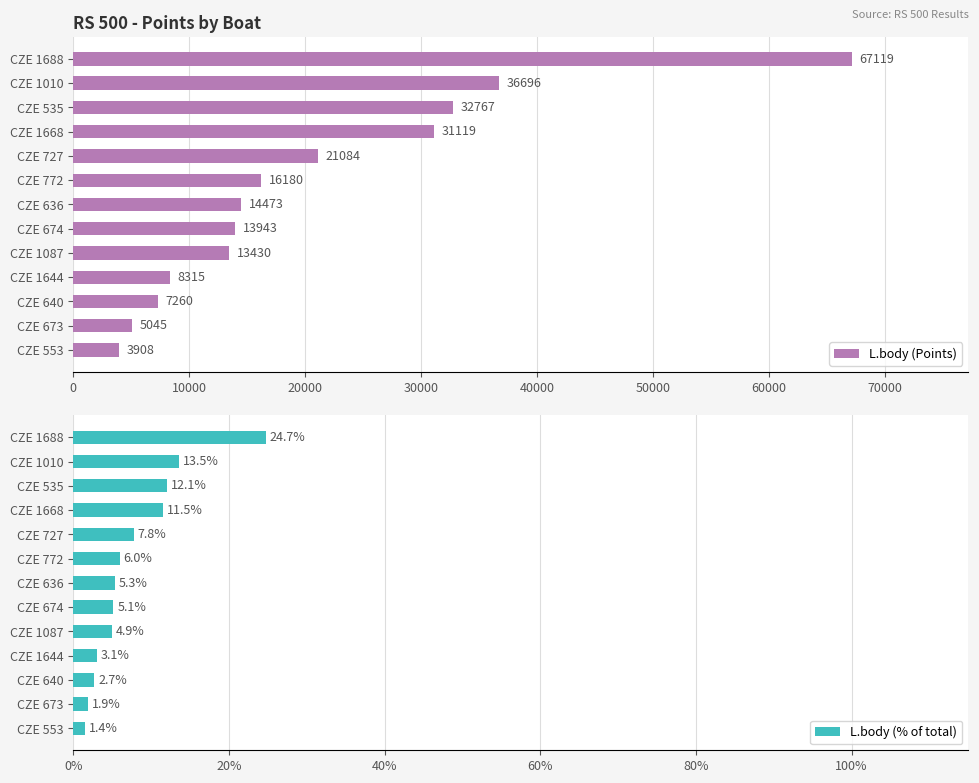

What is the difference between the L.body (Points) values at CZE 636 and CZE 674?

530